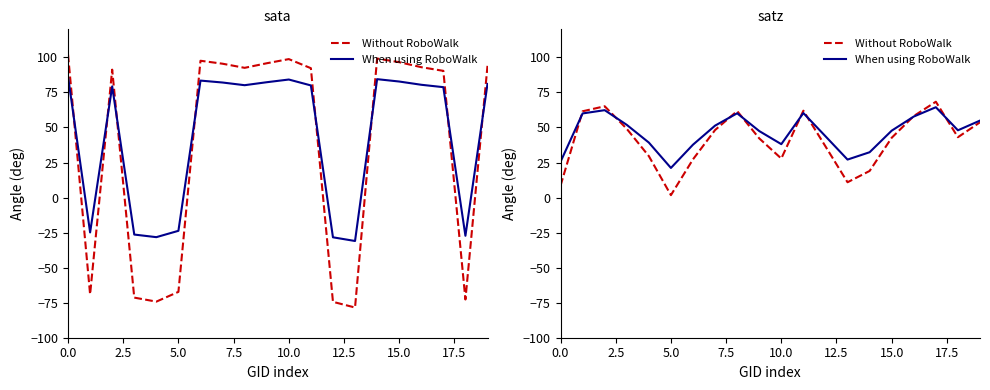

Which series changed the most between 5.0 and 10?

Without RoboWalk